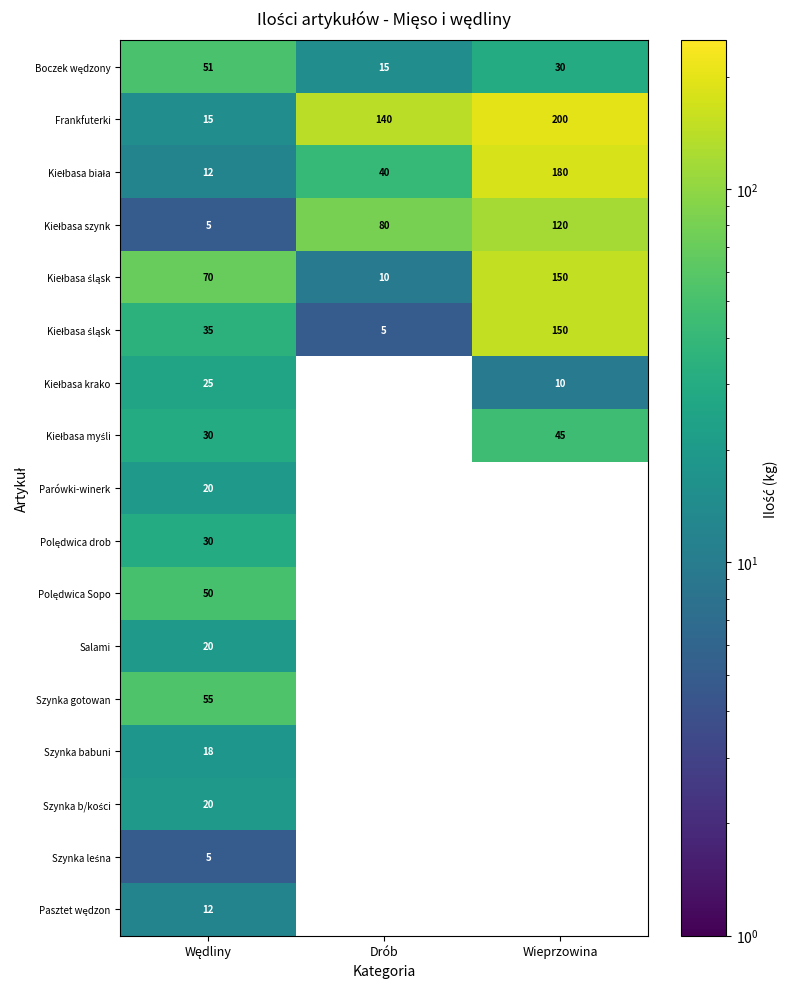

Which has a higher value, Drób or Wieprzowina?

Wieprzowina